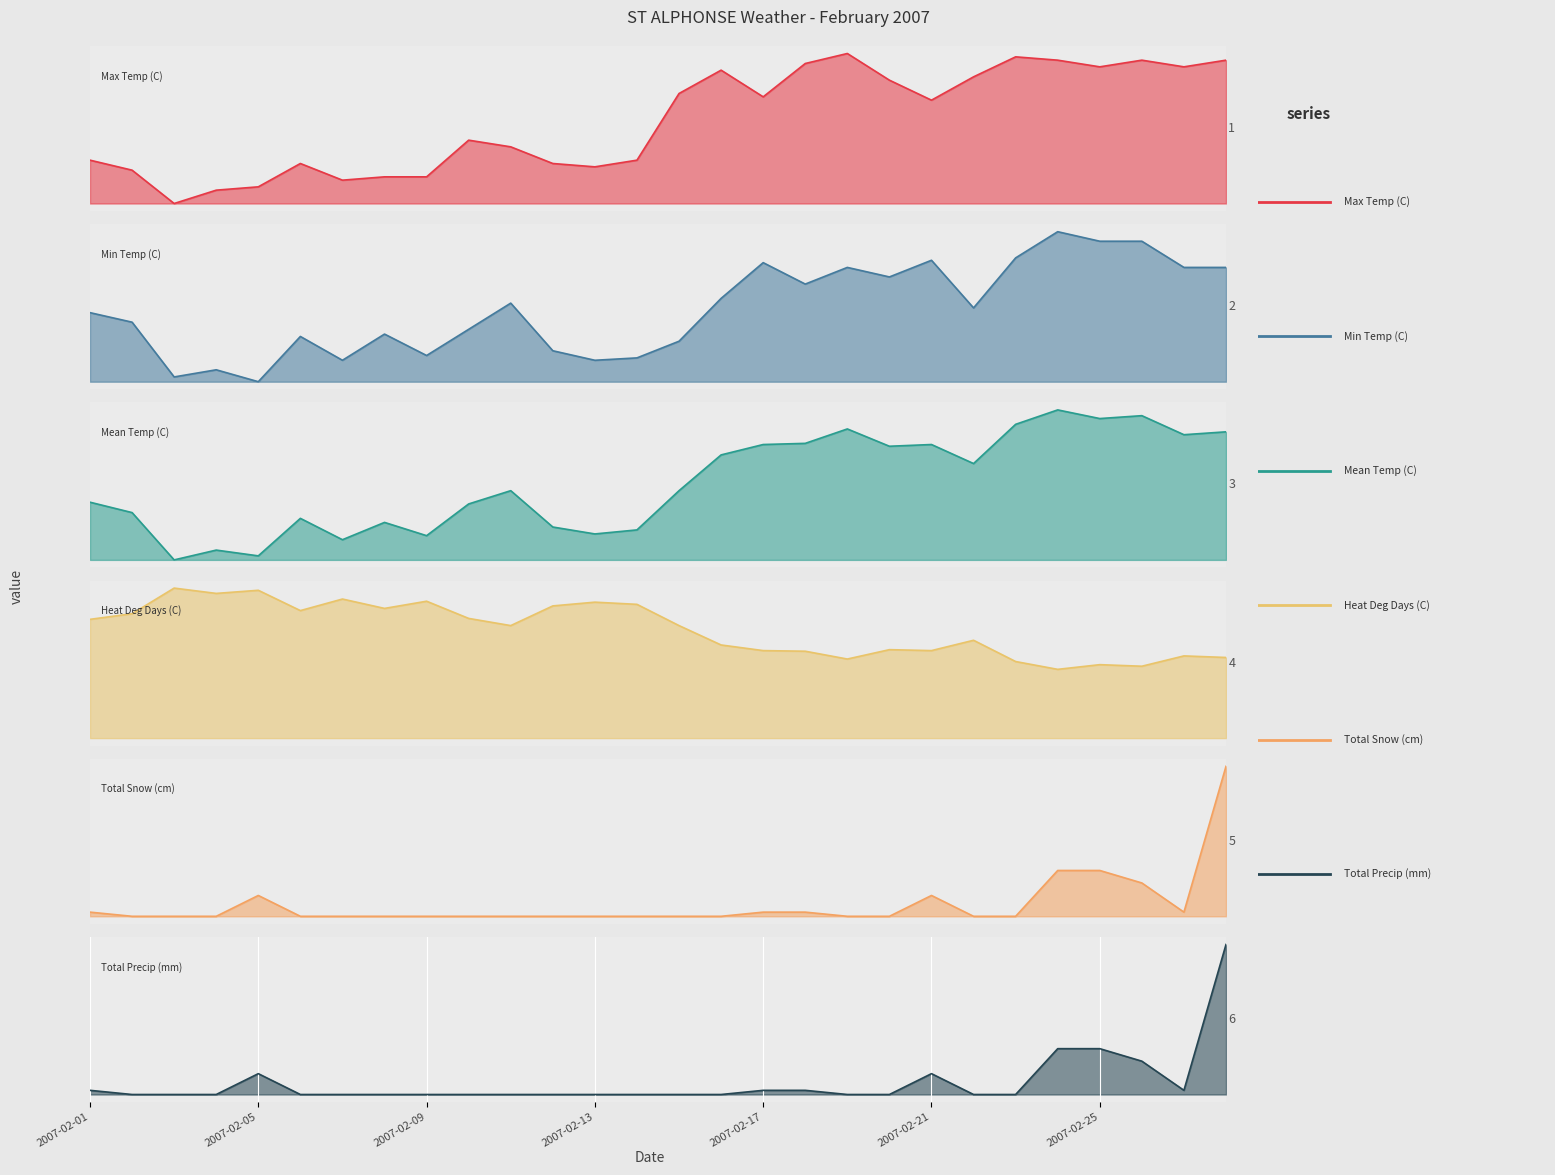

At which category does Mean Temp (C) reach its first local valley?

2007-02-03